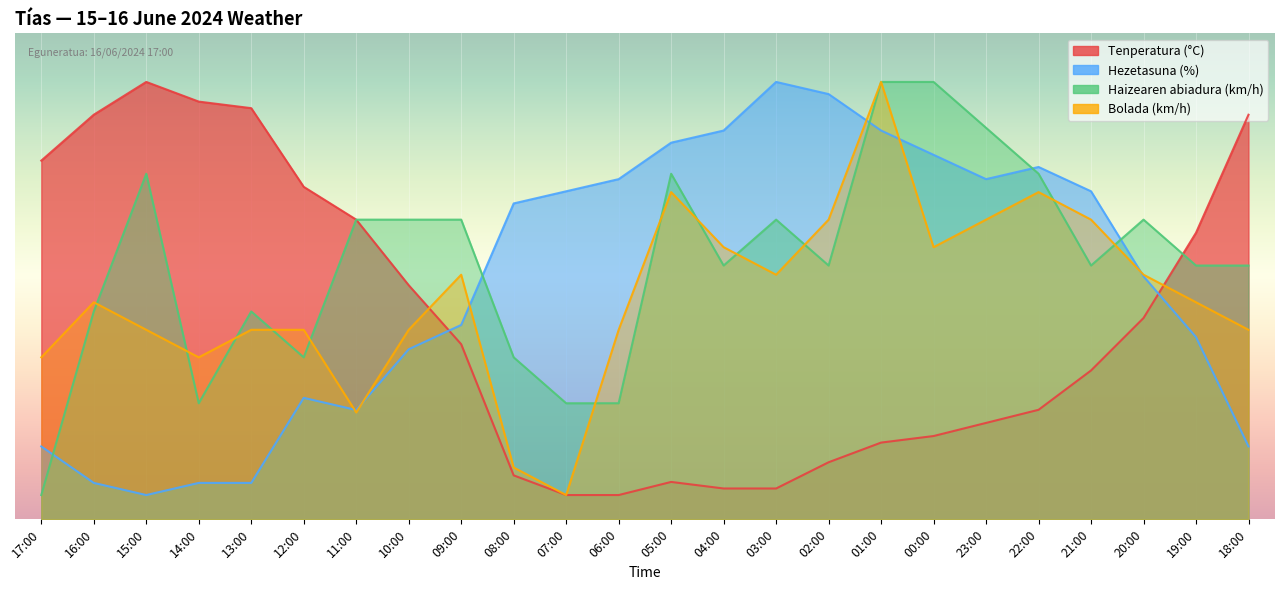

The Hezetasuna (%) series shows 5.6 at 17:00. True or false?

False